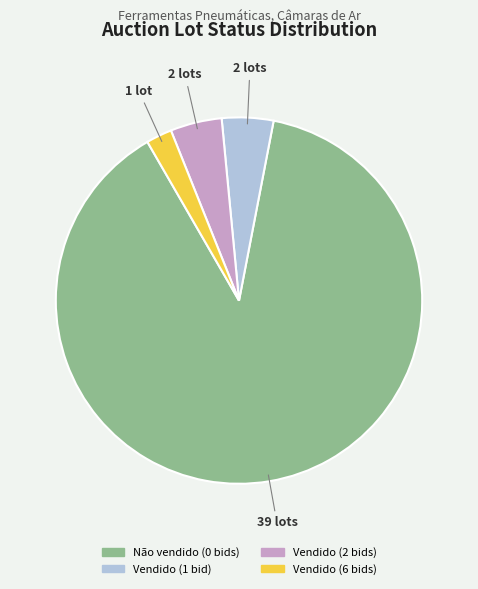

True or false: Não vendido (0 bids) accounts for 89% of the total.

True